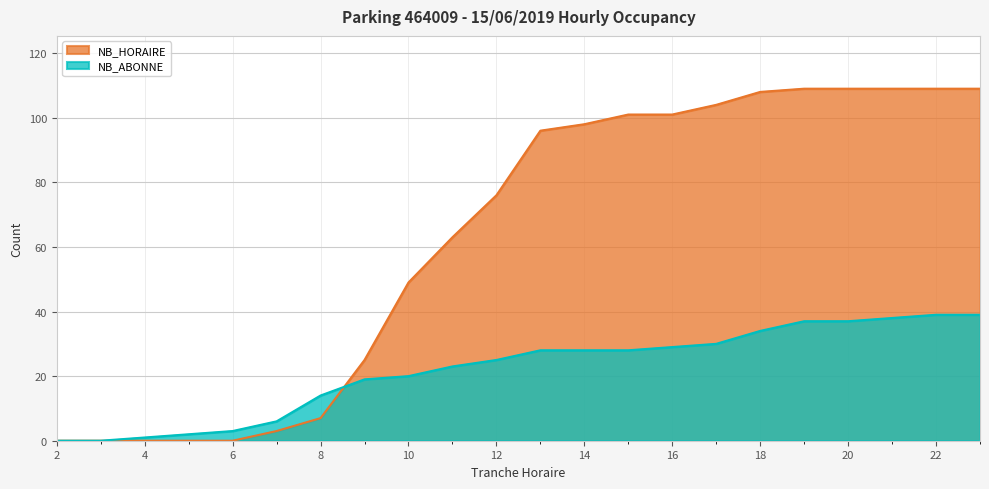

Is the value of NB_ABONNE at 22 greater than the value of NB_HORAIRE at 21?

No